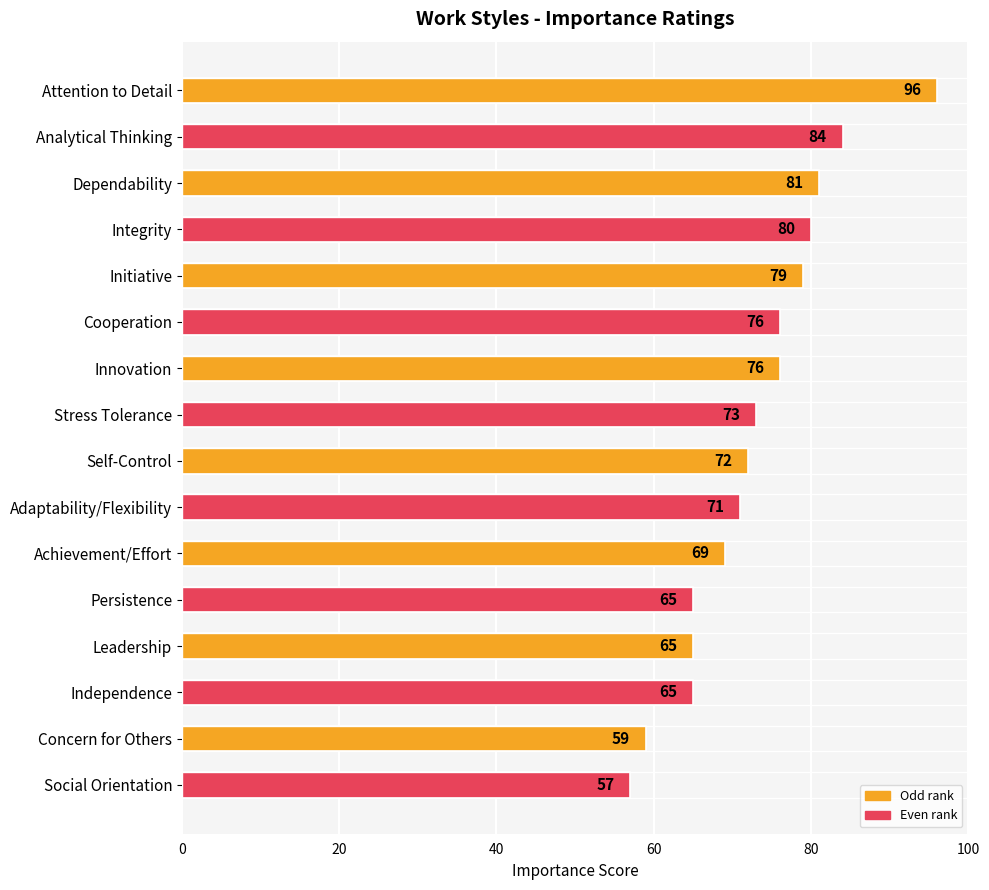

What is the value of the 8th bar from the top?

73